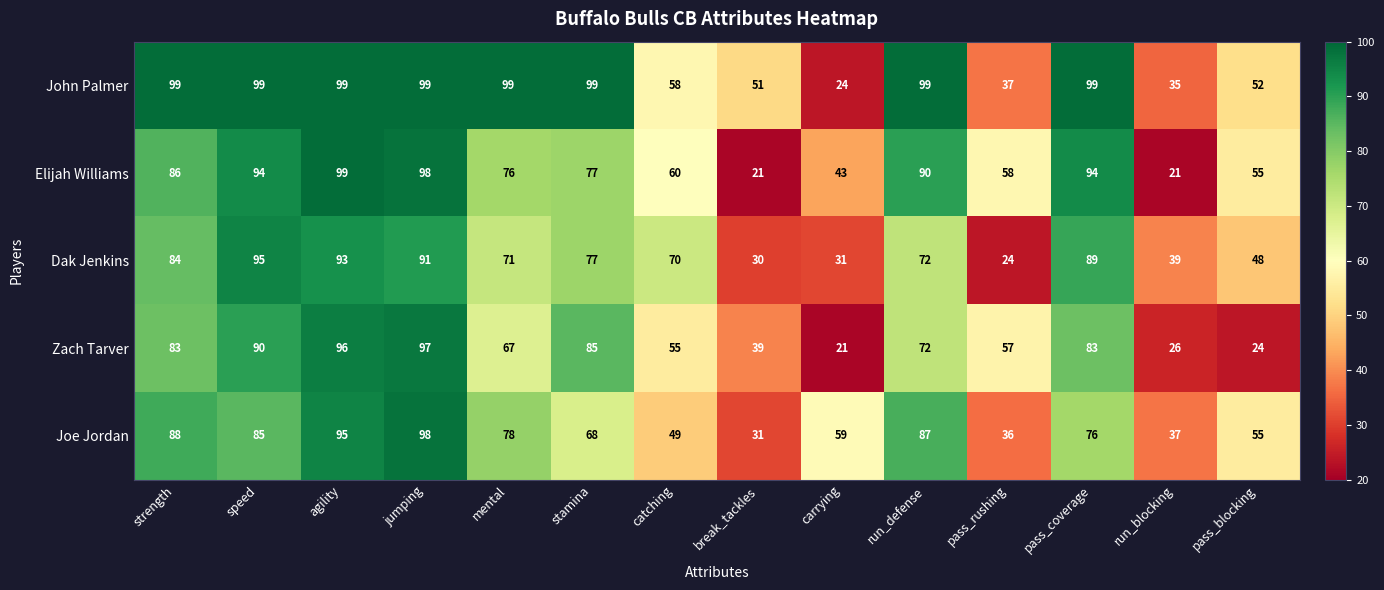

How many data points in Zach Tarver are less than 72?

7